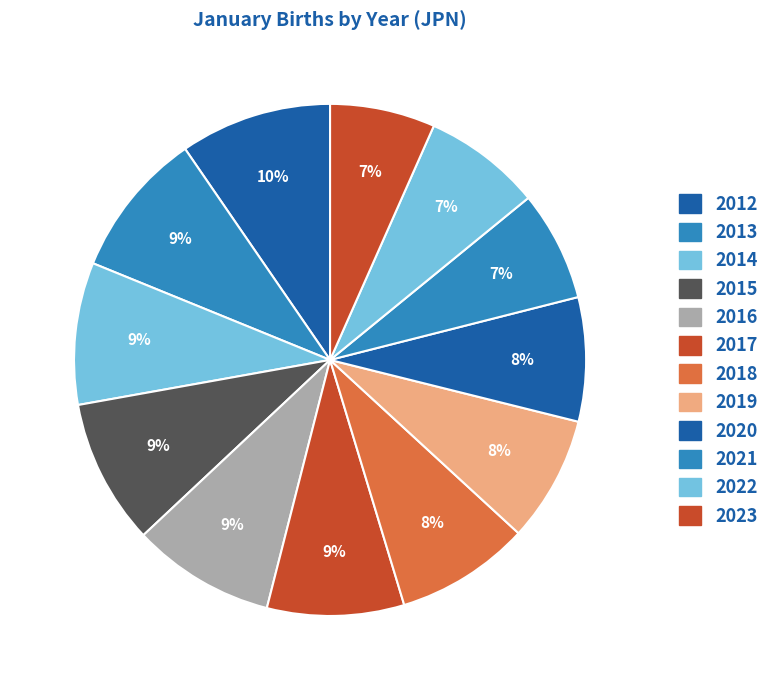

To the nearest percent, what is the difference between the 2016 and 2018 slice percentages?

1%